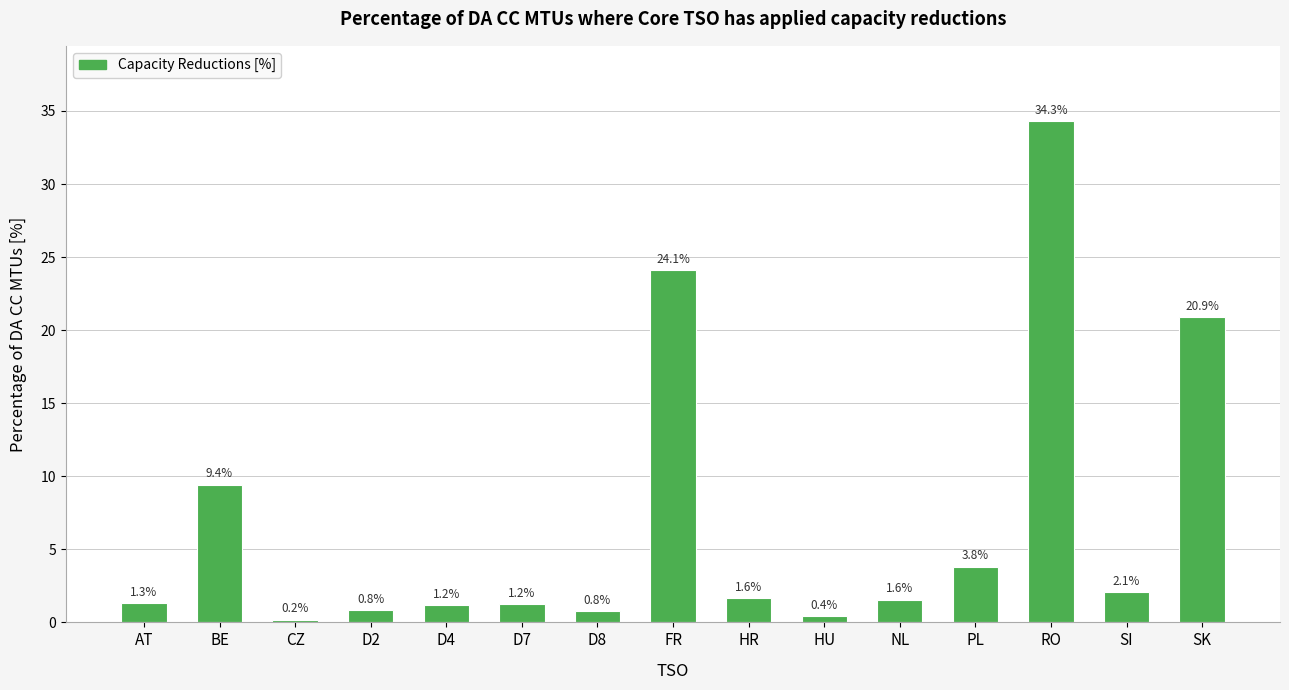

What is the approximate value at RO?

34.3